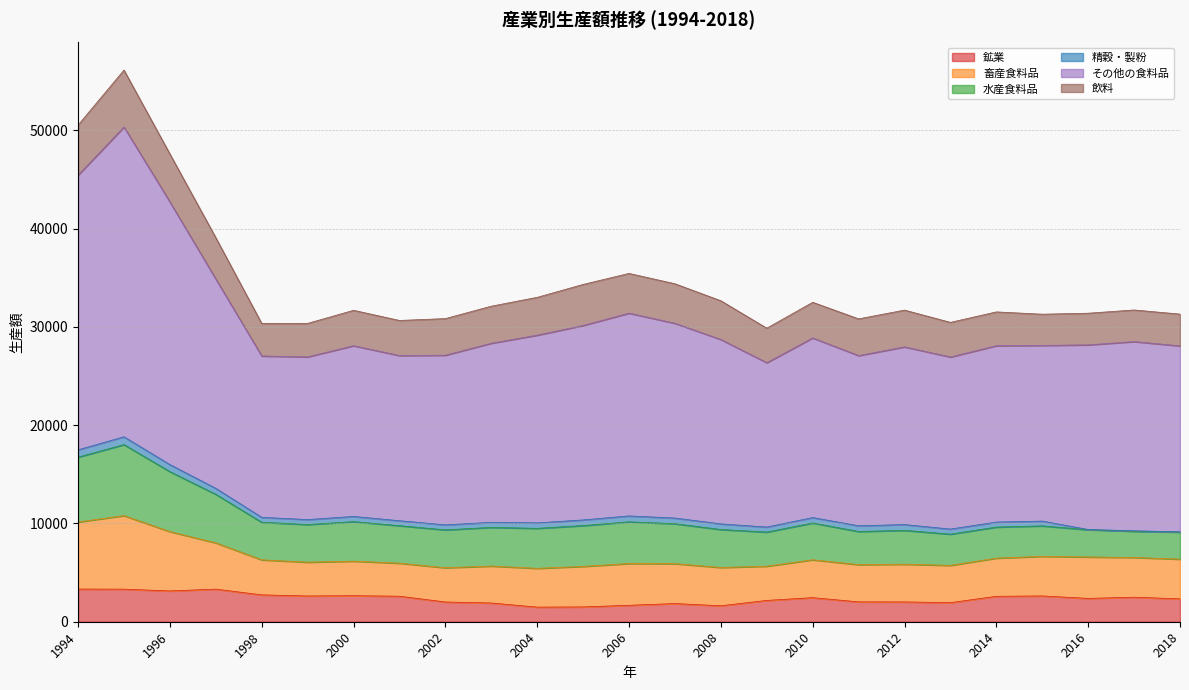

Is it true that 鉱業 equals 2016.8 at 2012?

True